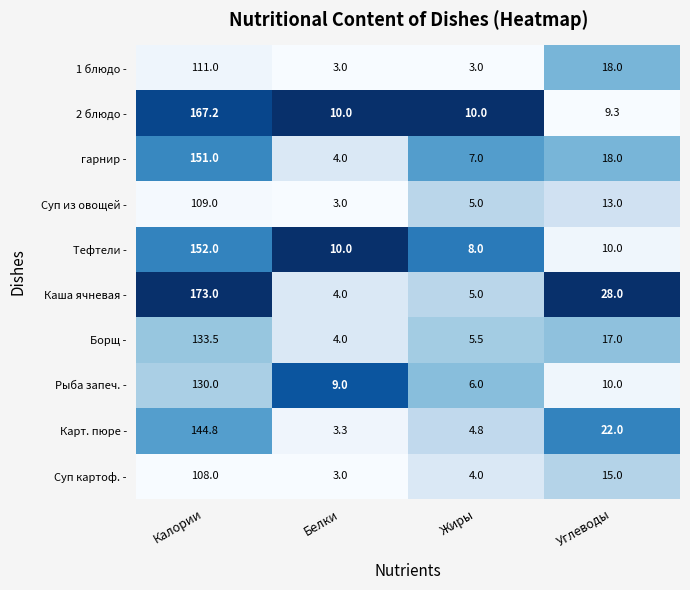

What is the difference between the Суп из овощей - values at Углеводы and Калории?

96.0